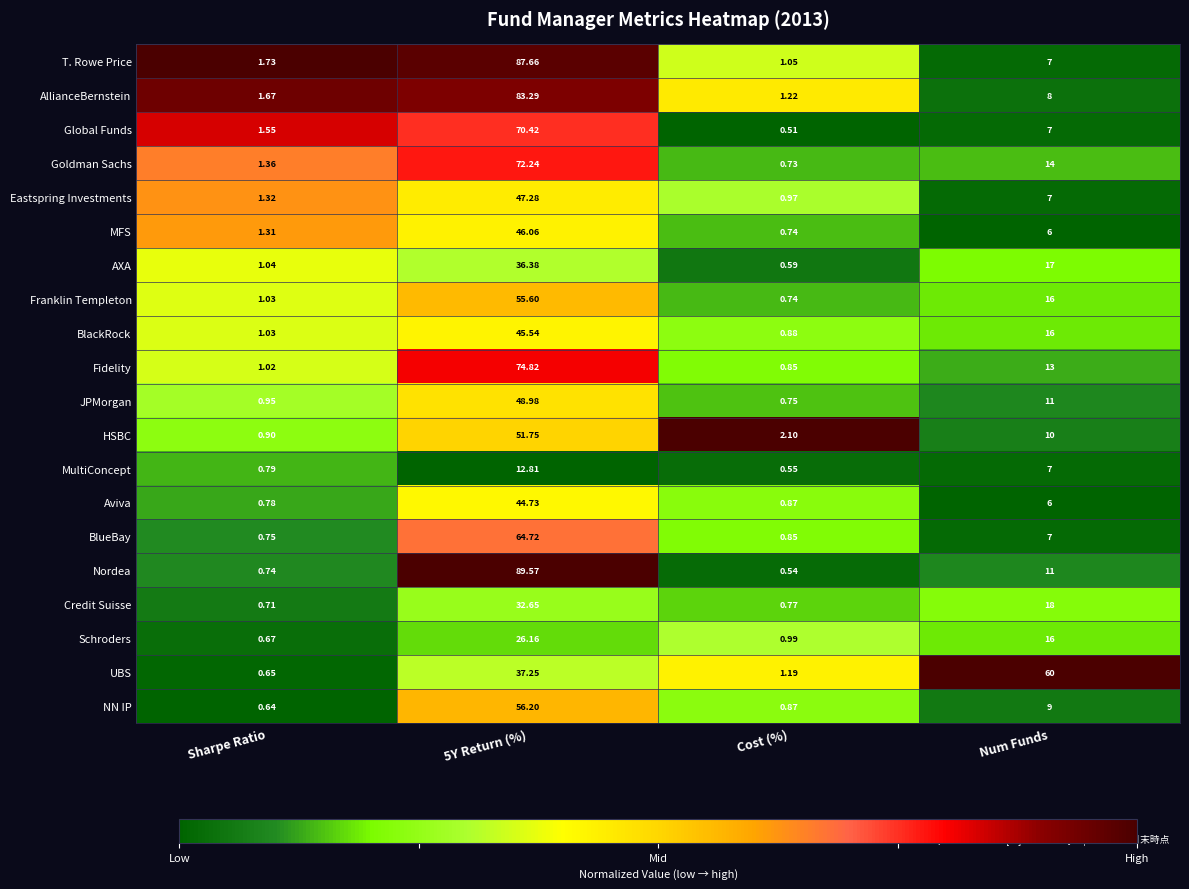

Which series has the largest range (max minus min)?

Nordea